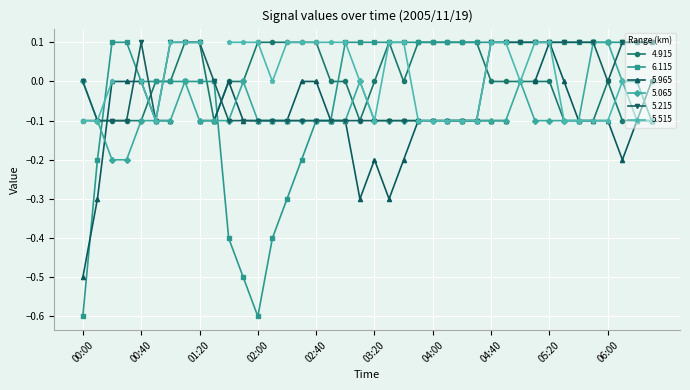

True or false: 5.065 has more than 2 interior local peaks.

True